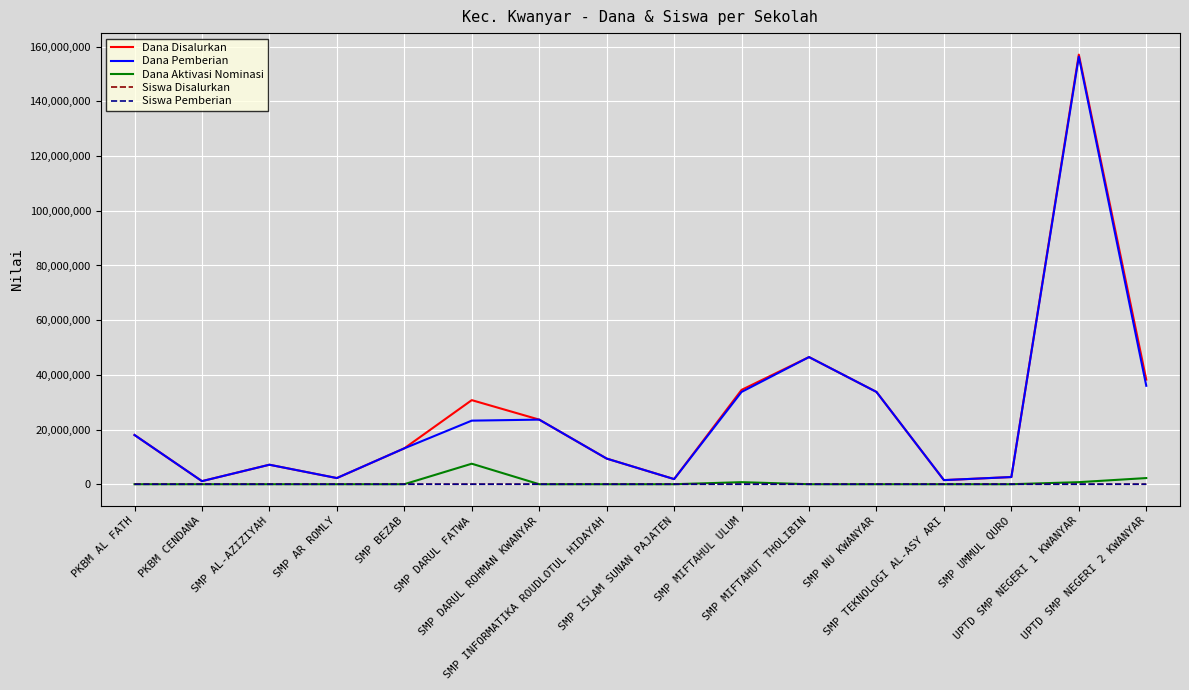

What is the highest value of the Dana Aktivasi Nominasi series?

7500000